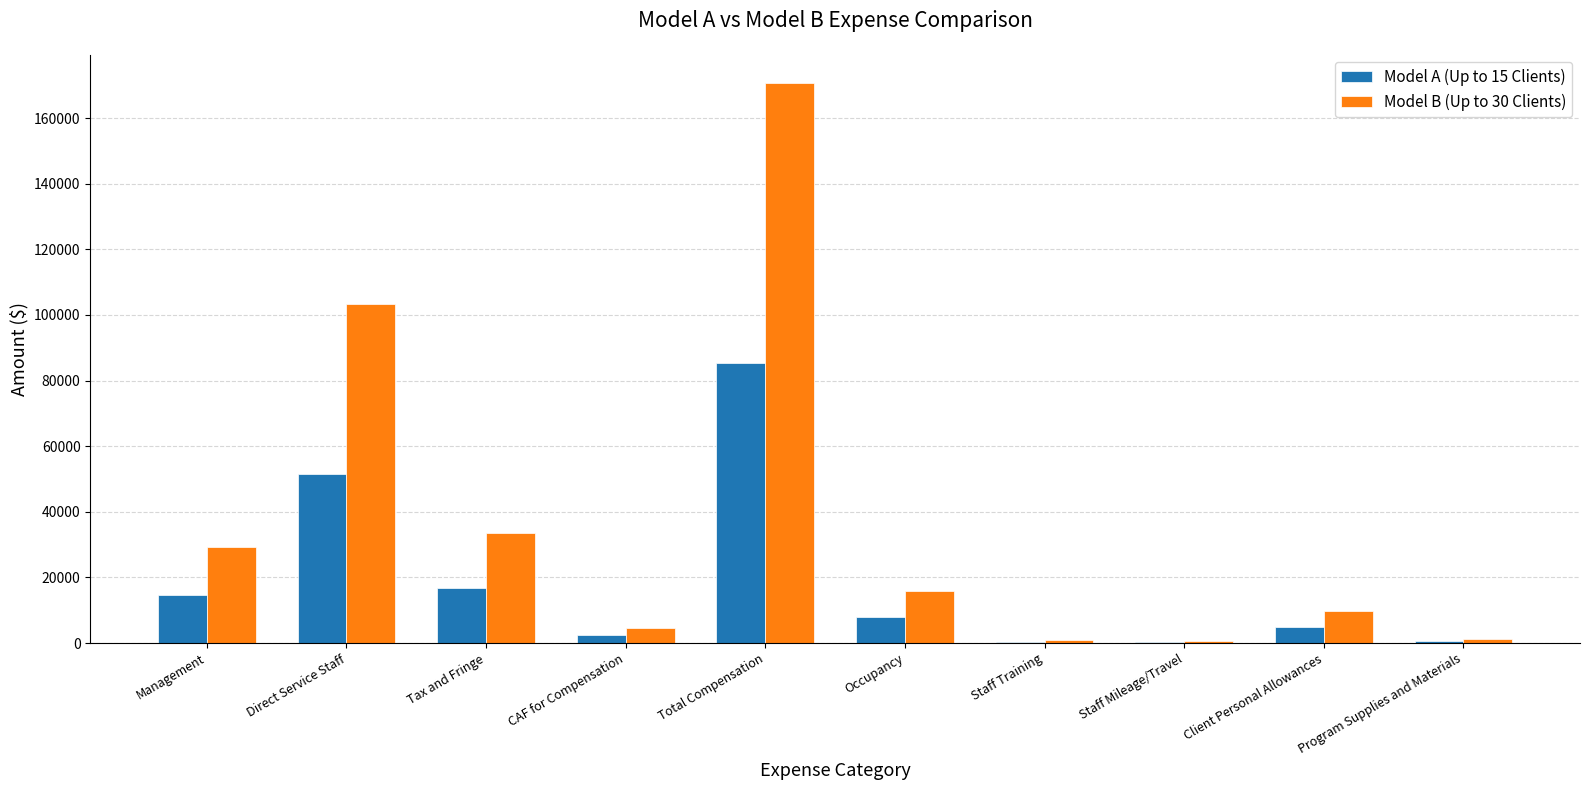

What are all the series names shown in the legend?

Model A (Up to 15 Clients), Model B (Up to 30 Clients)